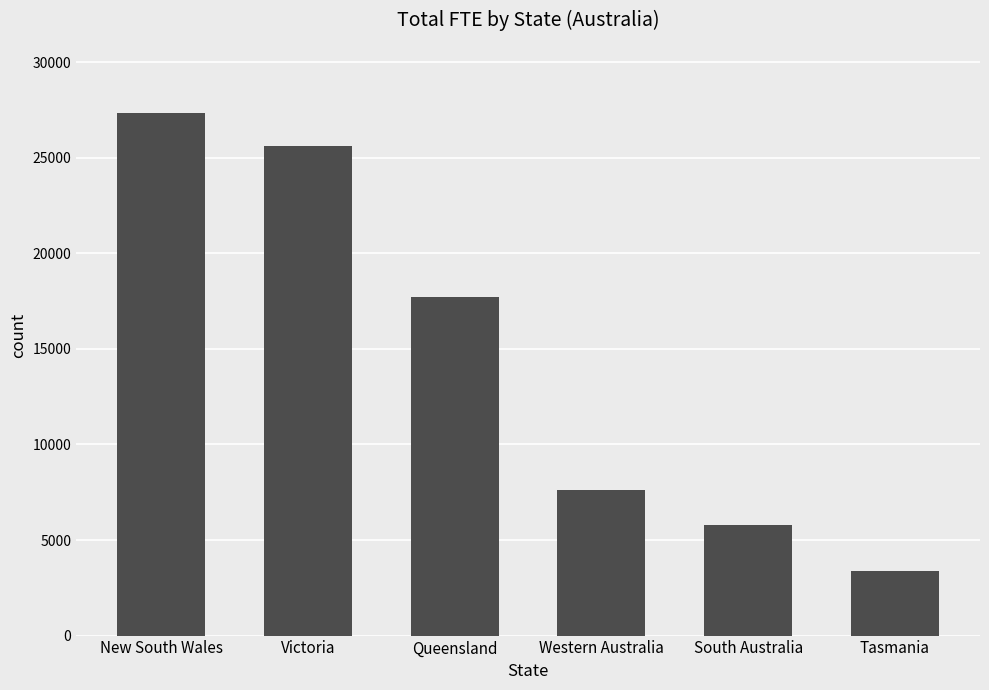

Where does the data first go above 17705?

New South Wales